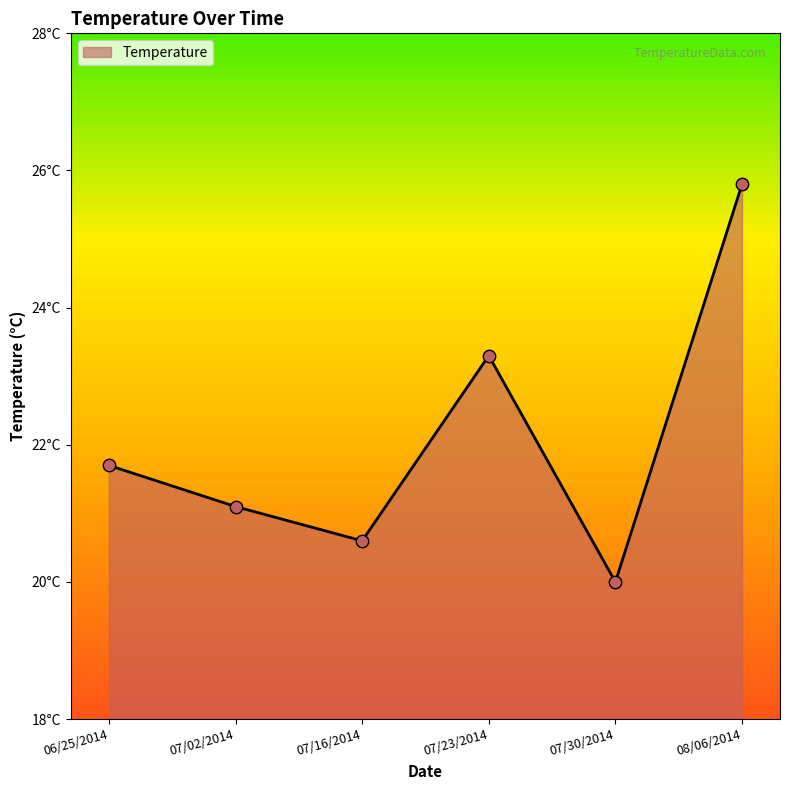

What is the change in value from 06/25/2014 to 07/02/2014?

-0.6